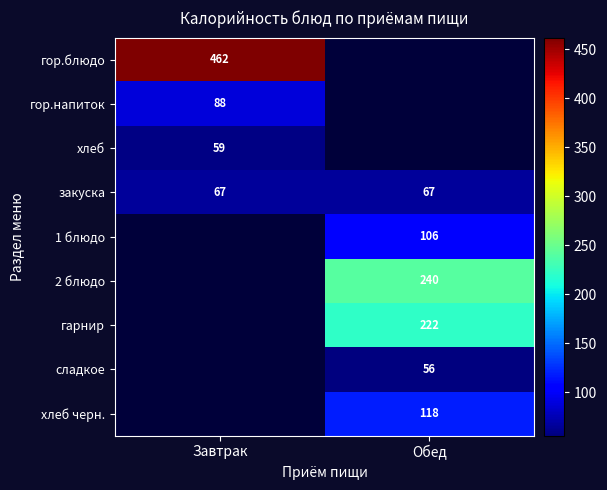

At how many categories does at least one series exceed 288?

1